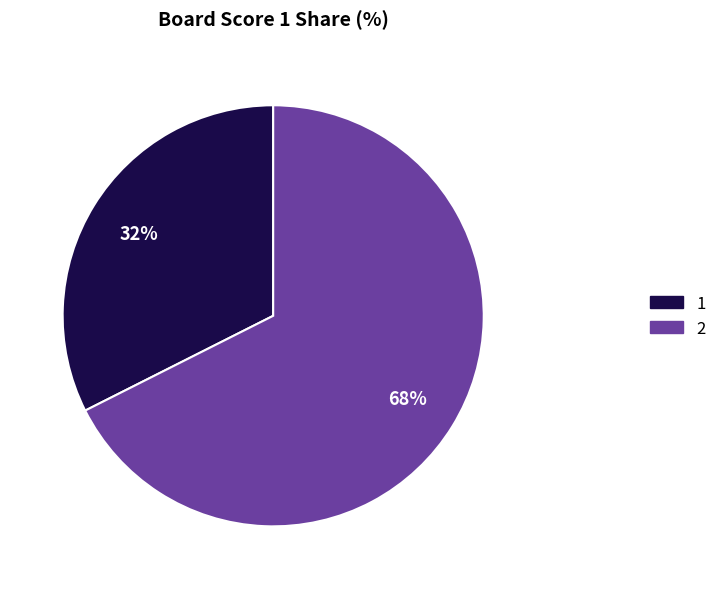

Combined, do 2 and 1 account for over 50%?

Yes